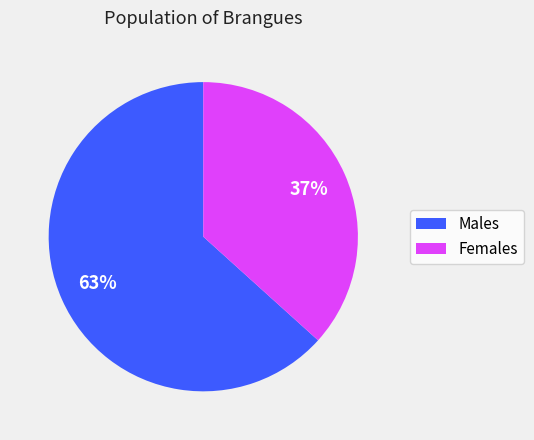

To the nearest percent, what is the average slice percentage?

50%